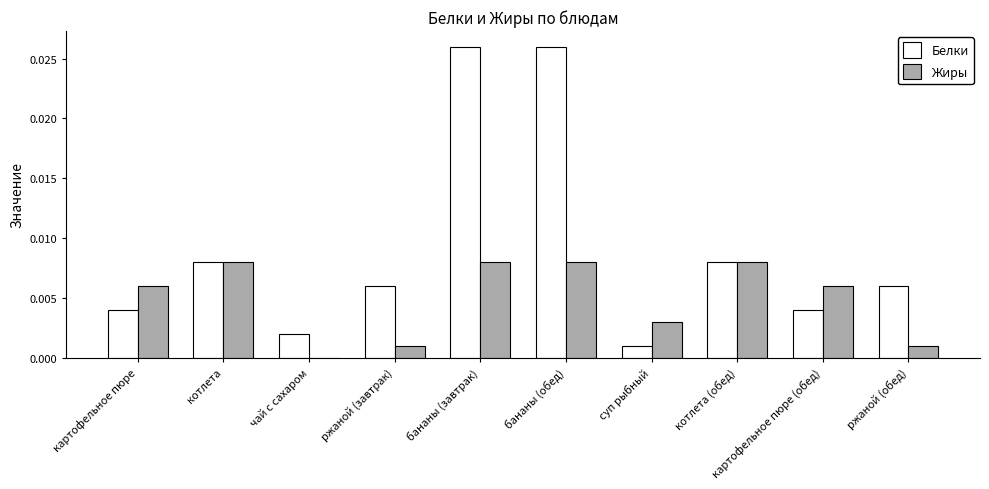

Count the Жиры values in the range 0 to 1.

10